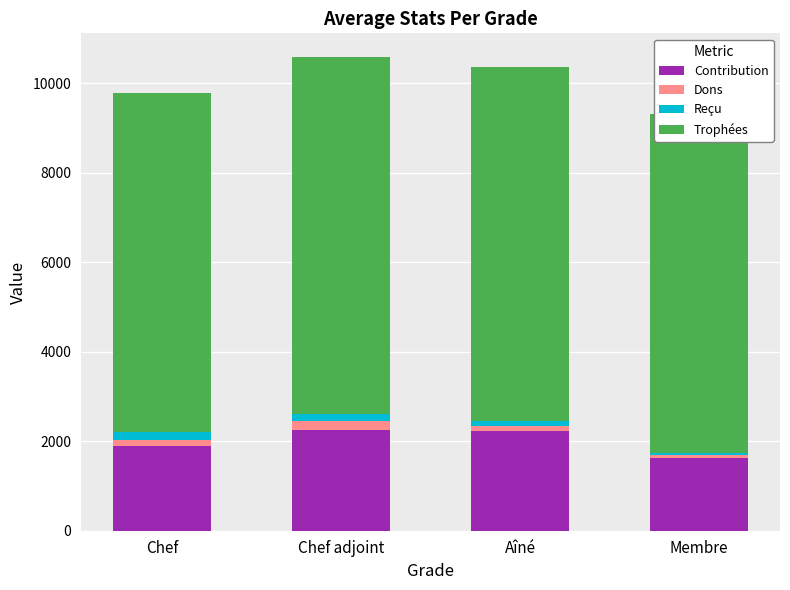

Which series has the widest spread of values?

Contribution